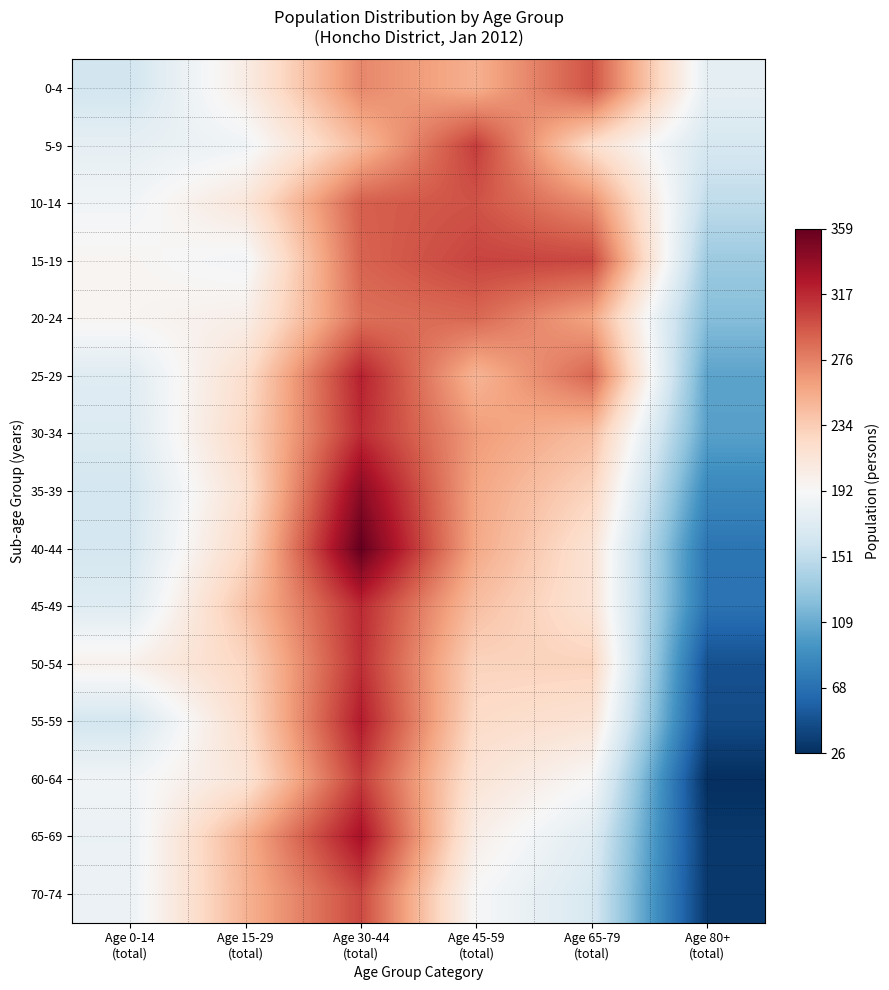

How many distinct data groups are displayed?

15